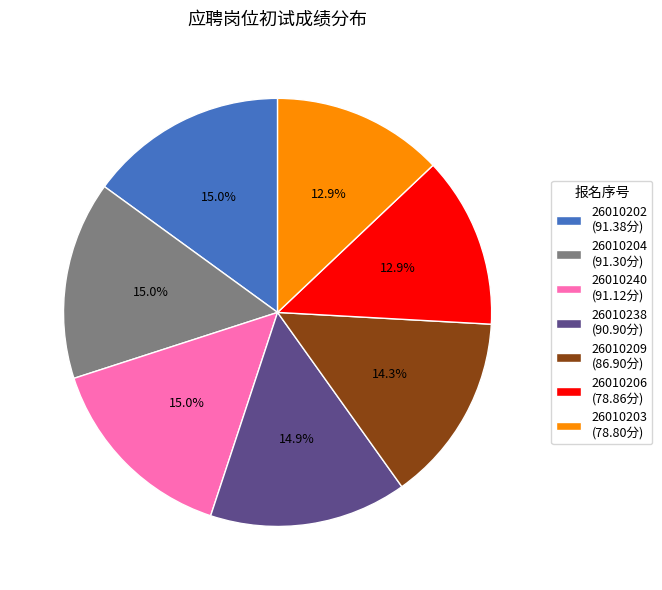

To the nearest percent, what is the difference between the 26010204 and 26010206 slice percentages?

2%